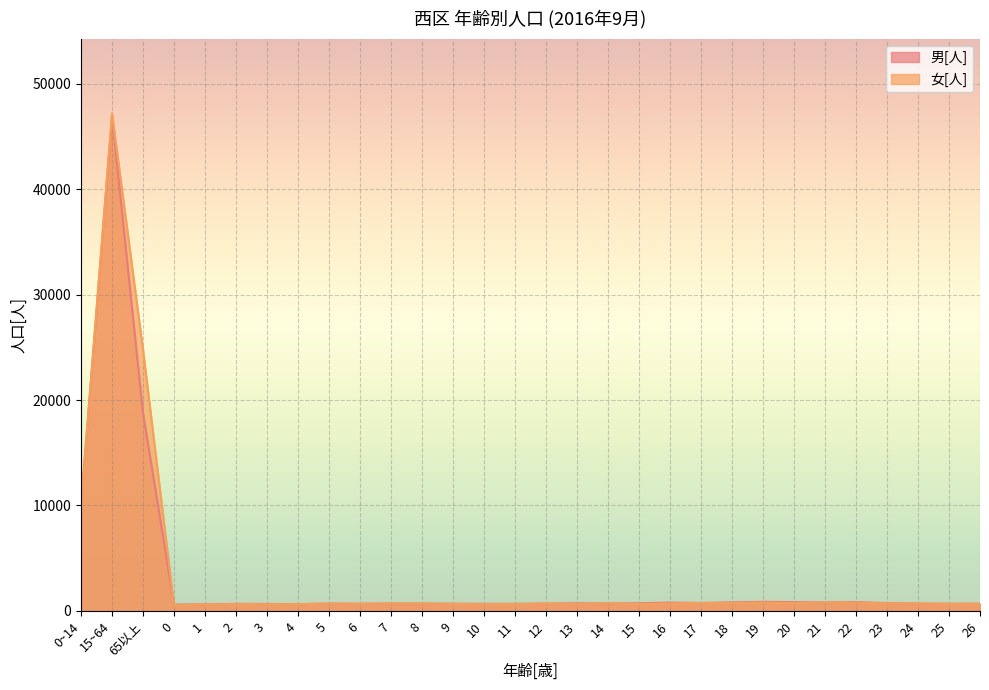

At how many categories does at least one series exceed 32422?

1